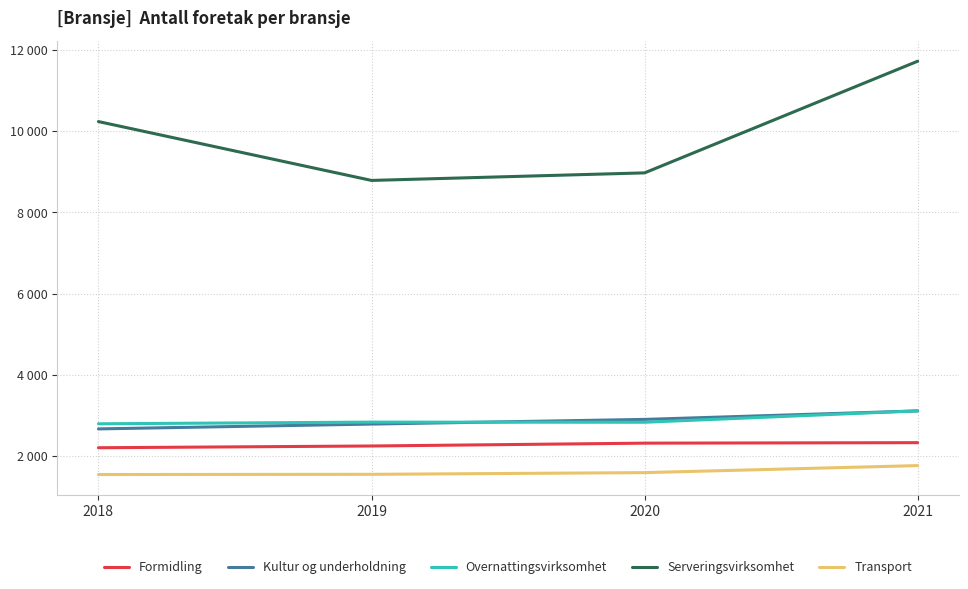

Does the chart display data point markers on the line(s)?

No